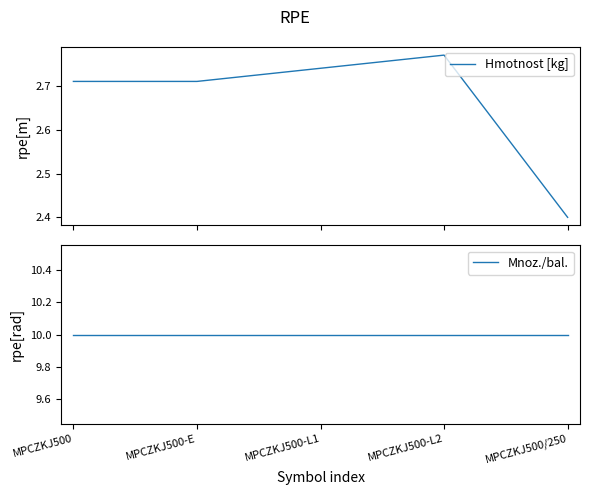

True or false: Hmotnost [kg] and Mnoz./bal. intersect in this chart.

False